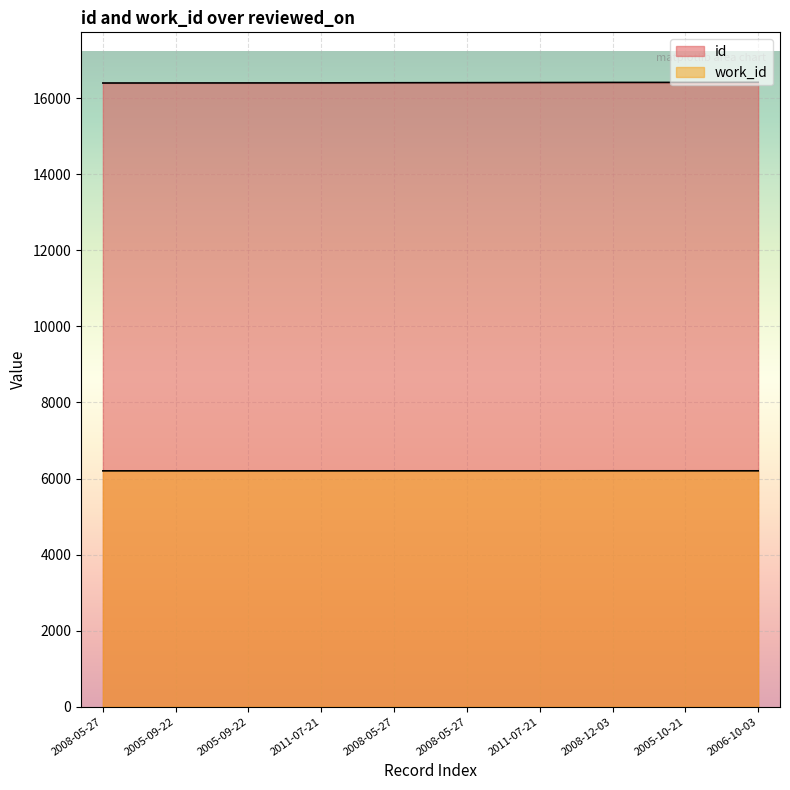

What is the sum of the work_id values at 2008-05-27 and 2011-07-21?

12404